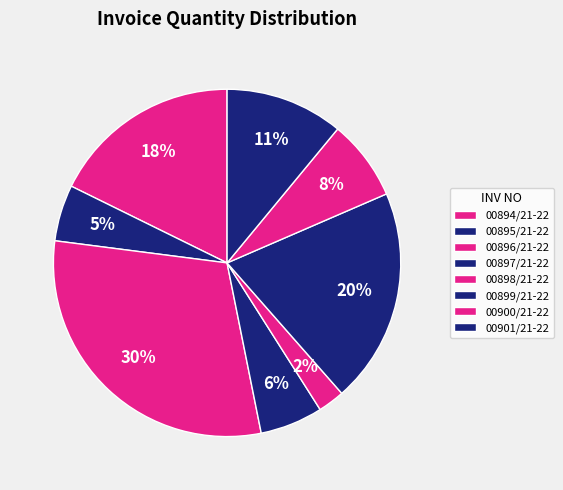

Count the number of slices in the pie.

8